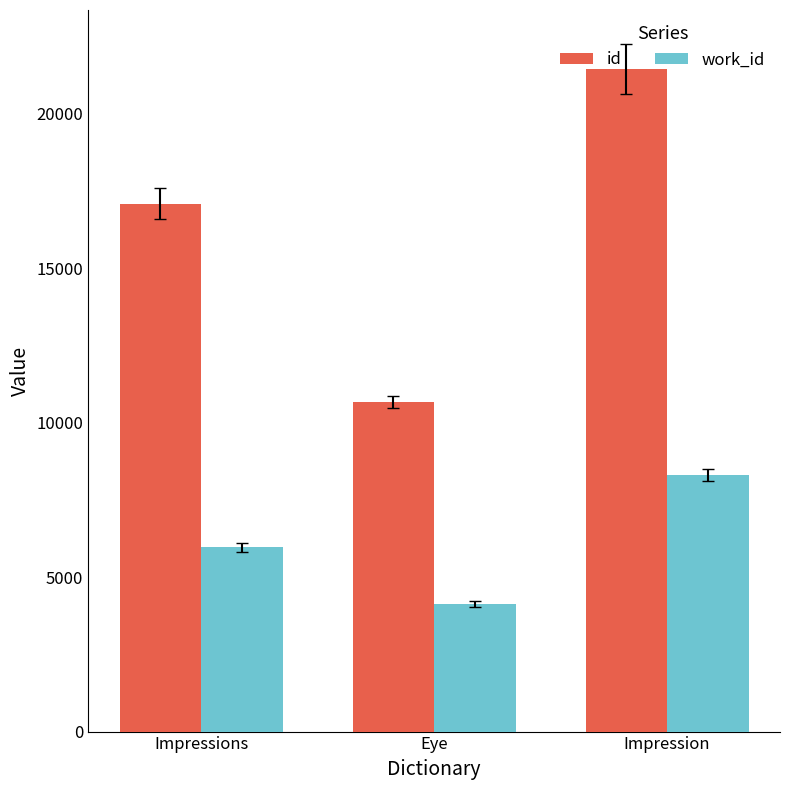

At which label does id reach its minimum?

Eye